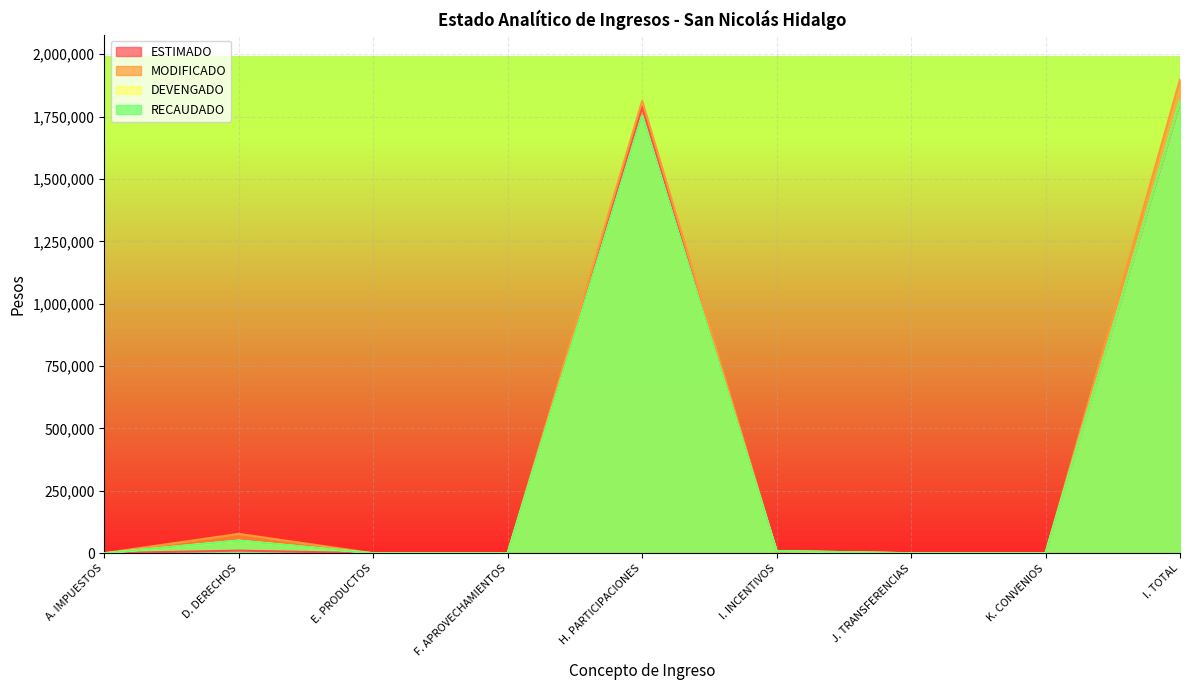

True or false: RECAUDADO has a value of 0.0 at F. APROVECHAMIENTOS.

True